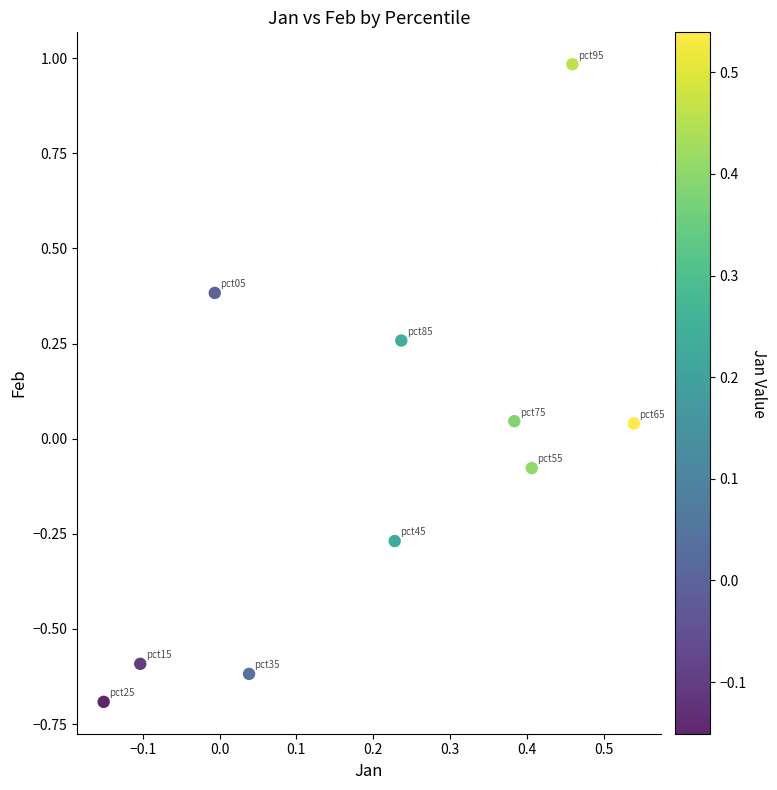

What is the range of X values (max minus min)?

0.7